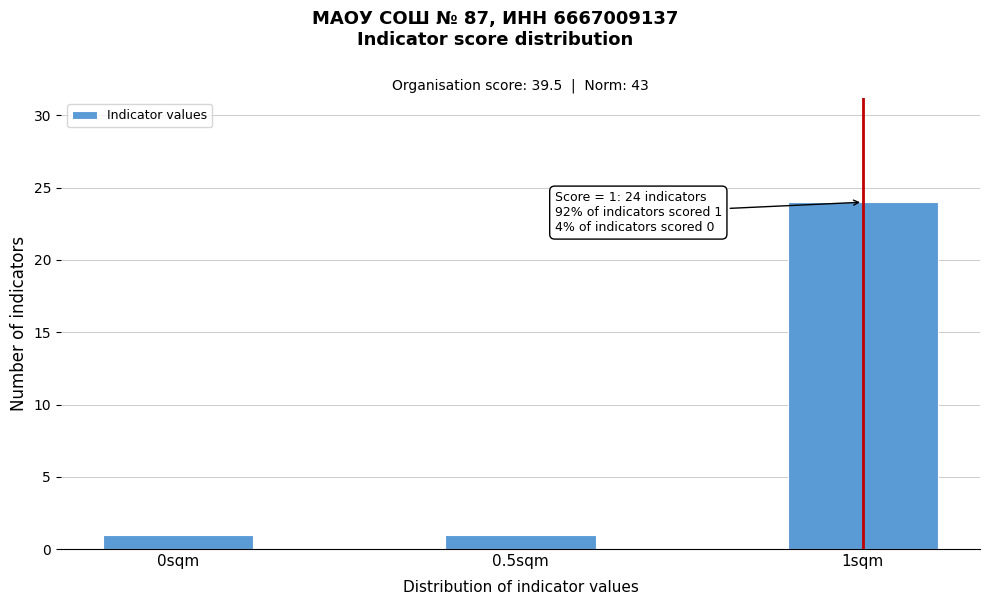

Reading left to right, extract all data points from this chart.

1	1	24